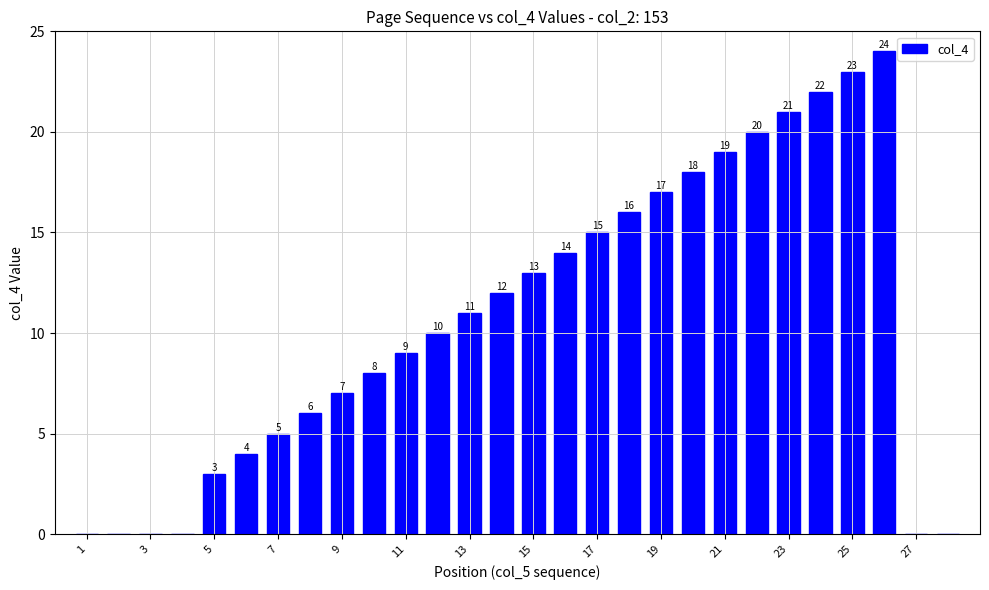

What is the greatest value displayed?

24